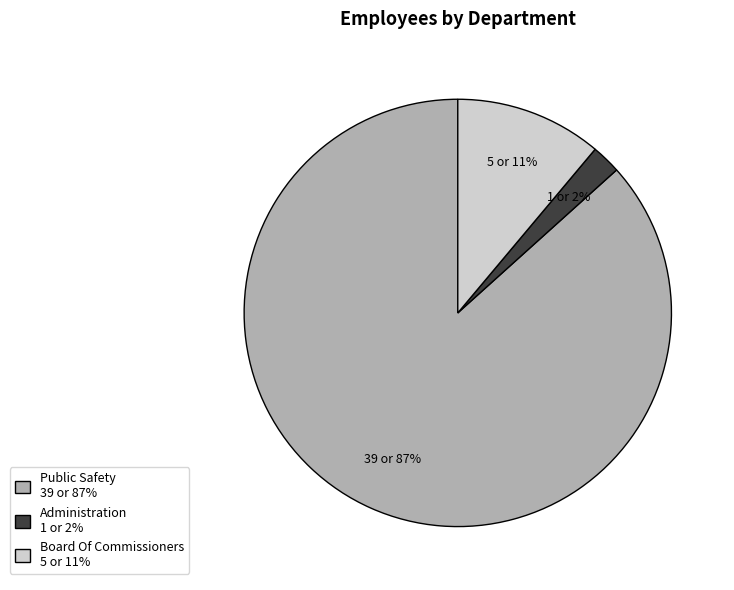

To the nearest percent, what percentage of the pie is Board Of Commissioners?

11%